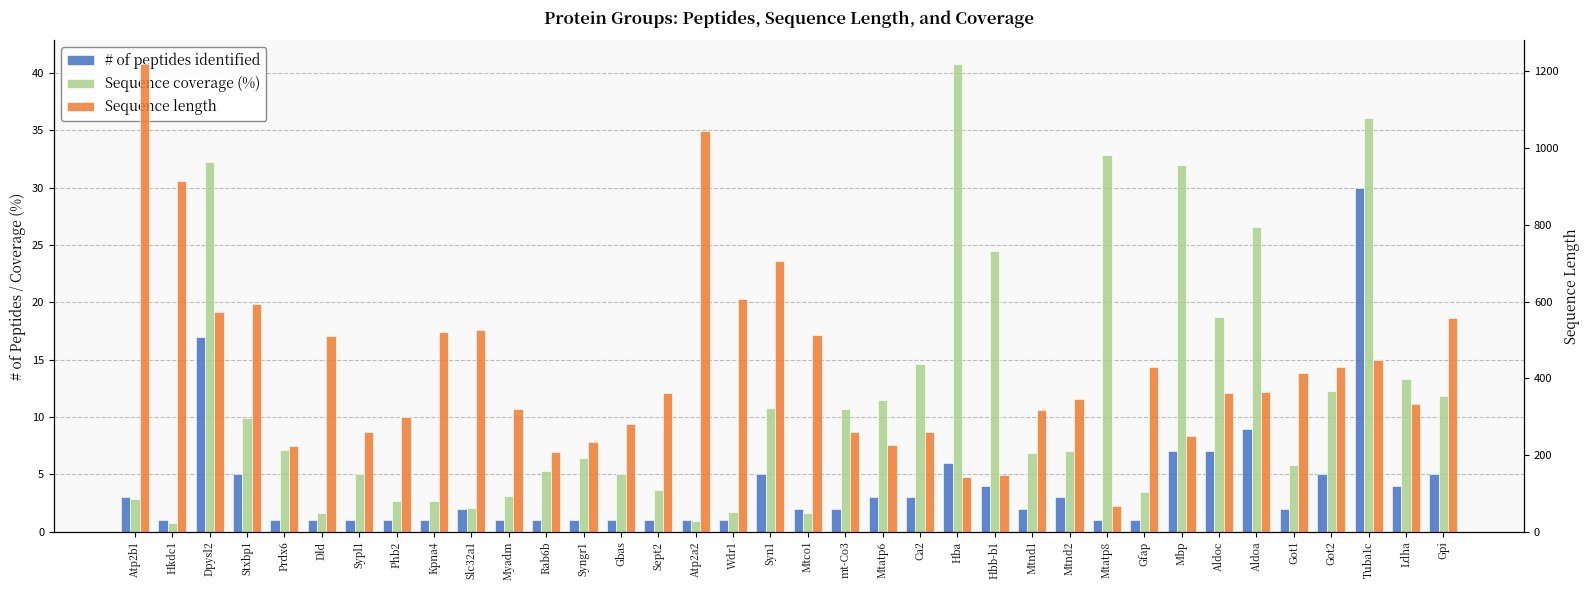

Reading left to right, what are all the values shown in this chart?

# of peptides identified: Atp2b1=3.0	Hkdc1=1.0	Dpysl2=17.0	Stxbp1=5.0	Prdx6=1.0	Dld=1.0	Sypl1=1.0	Phb2=1.0	Kpna4=1.0	Slc32a1=2.0	Myadm=1.0	Rab6b=1.0	Syngr1=1.0	Gbas=1.0	Sept2=1.0	Atp2a2=1.0	Wdr1=1.0	Syn1=5.0	Mtco1=2.0	mt-Co3=2.0	Mtatp6=3.0	Ca2=3.0	Hba=6.0	Hbb-b1=4.0	Mtnd1=2.0	Mtnd2=3.0	Mtatp8=1.0	Gfap=1.0	Mbp=7.0	Aldoc=7.0	Aldoa=9.0	Got1=2.0	Got2=5.0	Tuba1c=30.0	Ldha=4.0	Gpi=5.0
Sequence coverage (%): Atp2b1=2.9	Hkdc1=0.8	Dpysl2=32.2	Stxbp1=9.9	Prdx6=7.1	Dld=1.6	Sypl1=5.0	Phb2=2.7	Kpna4=2.7	Slc32a1=2.1	Myadm=3.1	Rab6b=5.3	Syngr1=6.4	Gbas=5.0	Sept2=3.6	Atp2a2=0.9	Wdr1=1.7	Syn1=10.8	Mtco1=1.6	mt-Co3=10.7	Mtatp6=11.5	Ca2=14.6	Hba=40.8	Hbb-b1=24.5	Mtnd1=6.9	Mtnd2=7.0	Mtatp8=32.8	Gfap=3.5	Mbp=32.0	Aldoc=18.7	Aldoa=26.6	Got1=5.8	Got2=12.3	Tuba1c=36.1	Ldha=13.3	Gpi=11.8
Sequence length: Atp2b1=1220.0	Hkdc1=915.0	Dpysl2=572.0	Stxbp1=594.0	Prdx6=224.0	Dld=509.0	Sypl1=261.0	Phb2=299.0	Kpna4=521.0	Slc32a1=525.0	Myadm=320.0	Rab6b=208.0	Syngr1=234.0	Gbas=281.0	Sept2=361.0	Atp2a2=1044.0	Wdr1=606.0	Syn1=706.0	Mtco1=514.0	mt-Co3=261.0	Mtatp6=226.0	Ca2=260.0	Hba=142.0	Hbb-b1=147.0	Mtnd1=318.0	Mtnd2=345.0	Mtatp8=67.0	Gfap=430.0	Mbp=250.0	Aldoc=363.0	Aldoa=364.0	Got1=413.0	Got2=430.0	Tuba1c=449.0	Ldha=332.0	Gpi=558.0